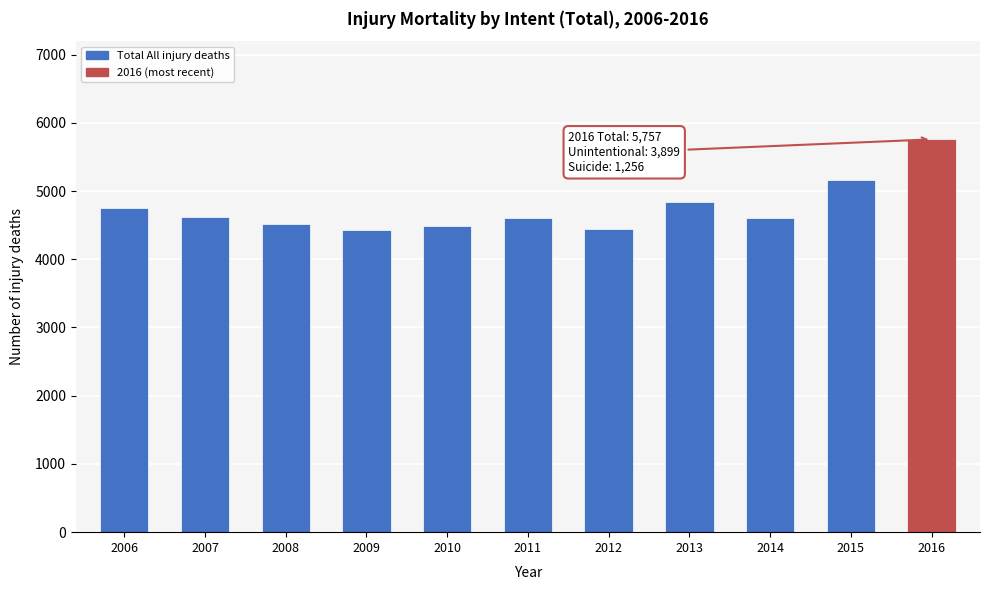

Approximately how many times larger is the value at 2016 compared to 2006?

1.2